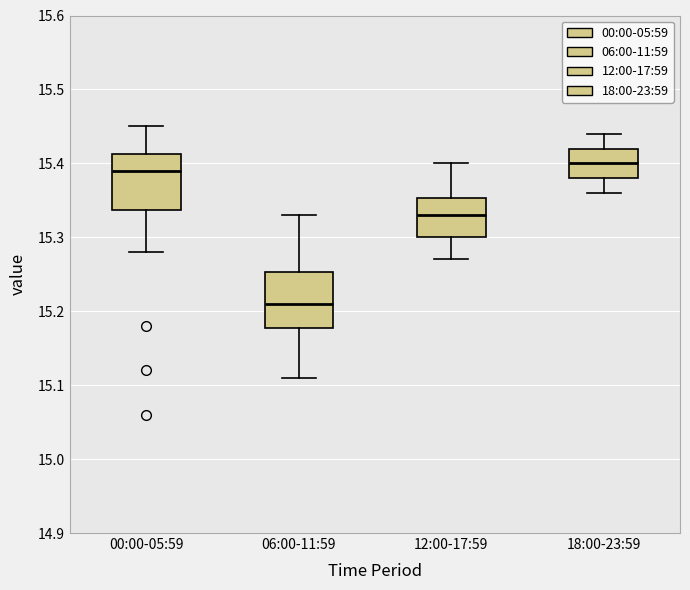

Reading left to right, transcribe this box plot: for each box, give where its median line is, the range the box spans, and where its two whiskers end, as read against the y-axis. The values are not printed on the chart, so give them approximately, as read against the axis.

00:00-05:59: median 15.39, box 15.34 to 15.41, whiskers 15.28 to 15.45
06:00-11:59: median 15.21, box 15.18 to 15.25, whiskers 15.11 to 15.33
12:00-17:59: median 15.33, box 15.30 to 15.35, whiskers 15.27 to 15.40
18:00-23:59: median 15.40, box 15.38 to 15.42, whiskers 15.36 to 15.44